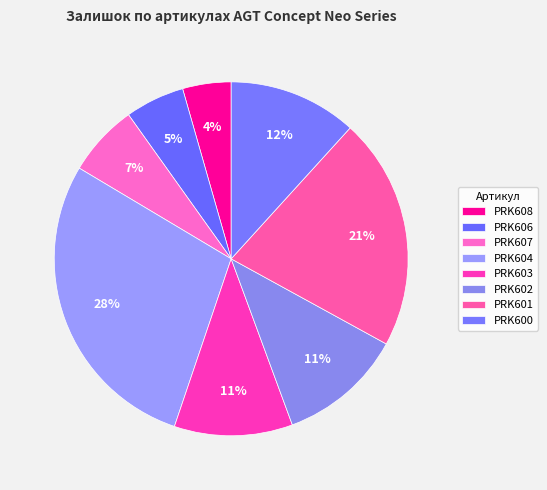

Is PRK608 the majority of the pie?

No